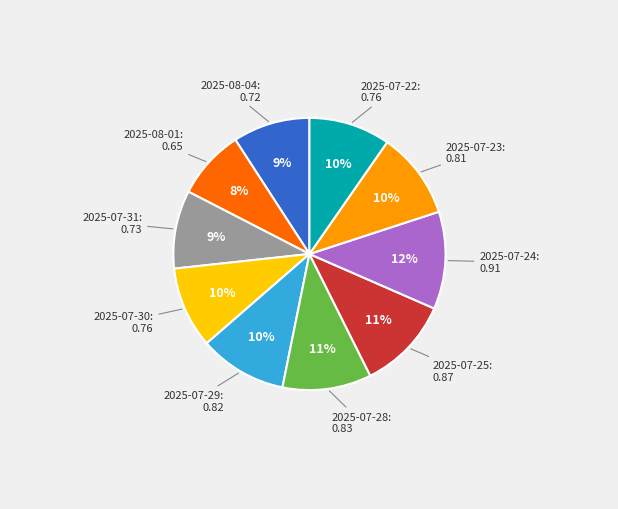

To the nearest percent, what is the average slice percentage?

10%